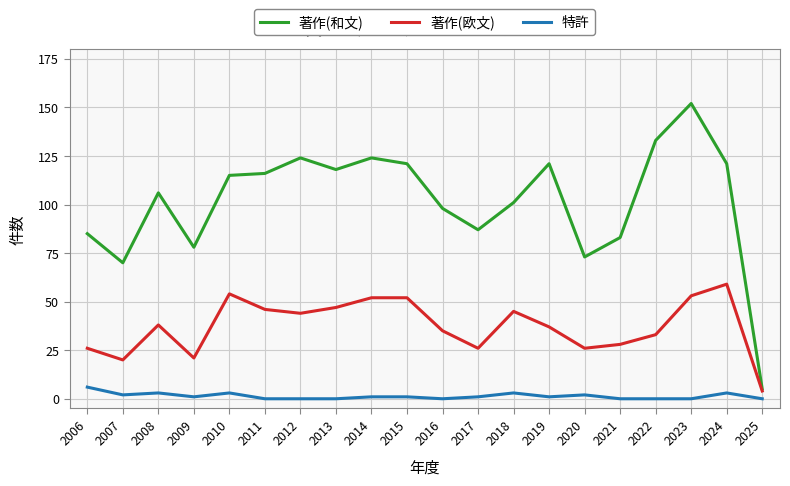

True or false: 著作(欧文) and 特許 intersect in this chart.

False